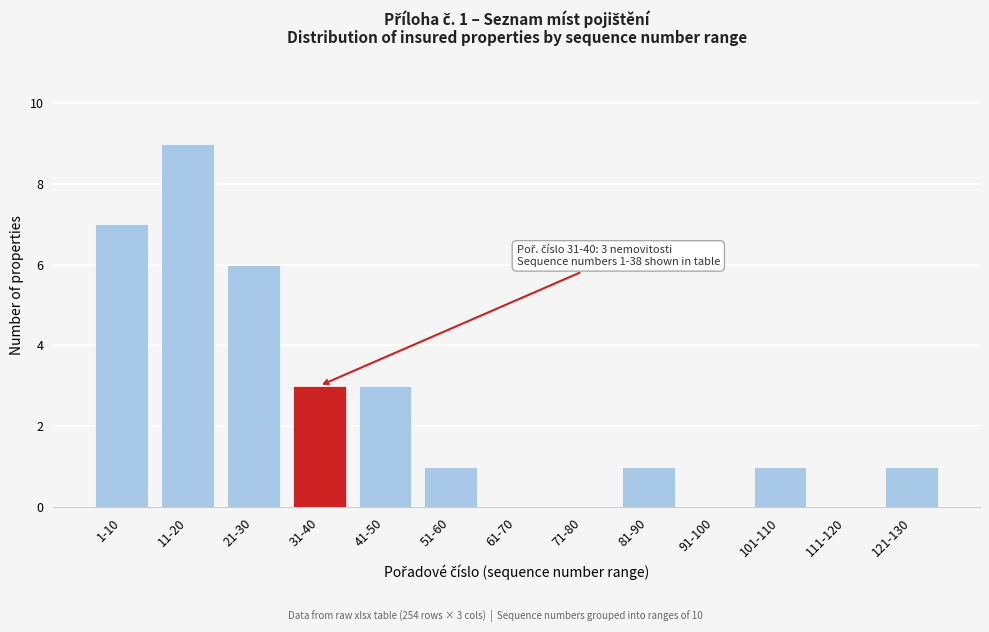

Reading left to right, extract all data points from this chart.

1-10=7	11-20=9	21-30=6	31-40=3	41-50=3	51-60=1	61-70=0	71-80=0	81-90=1	91-100=0	101-110=1	111-120=0	121-130=1